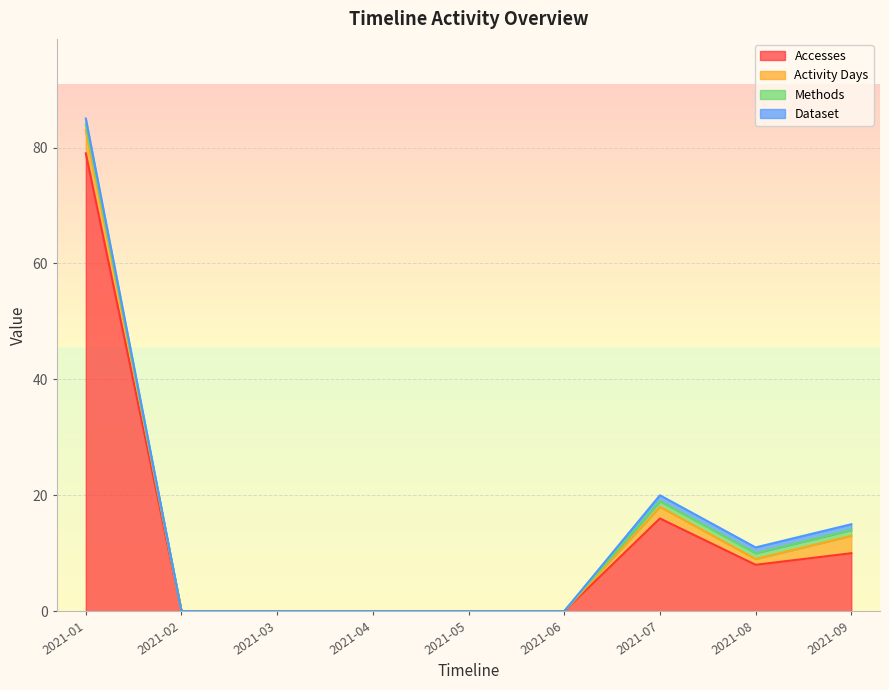

Is it true that Methods equals 1 at 2021-07?

False